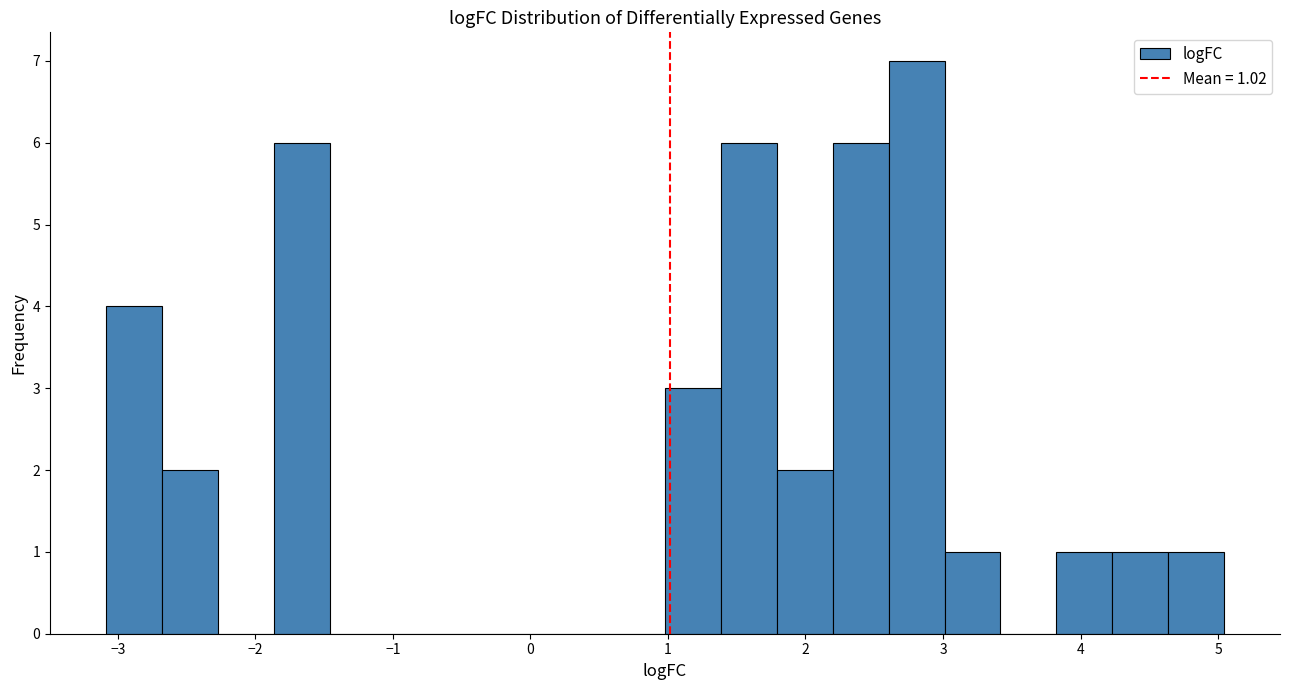

Which range on the x-axis has the tallest bar?

2.6 to 3.0